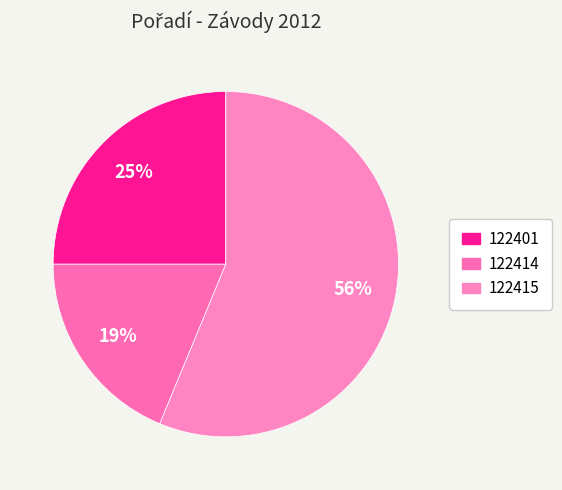

How many slices are in this pie chart?

3